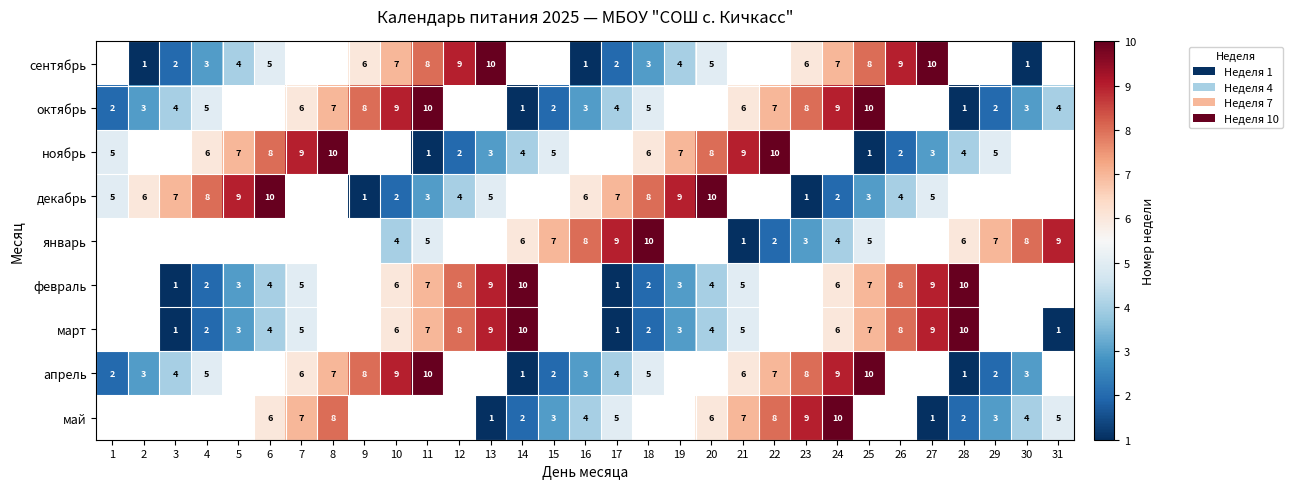

What is the minimum value shown in the chart?

1.0